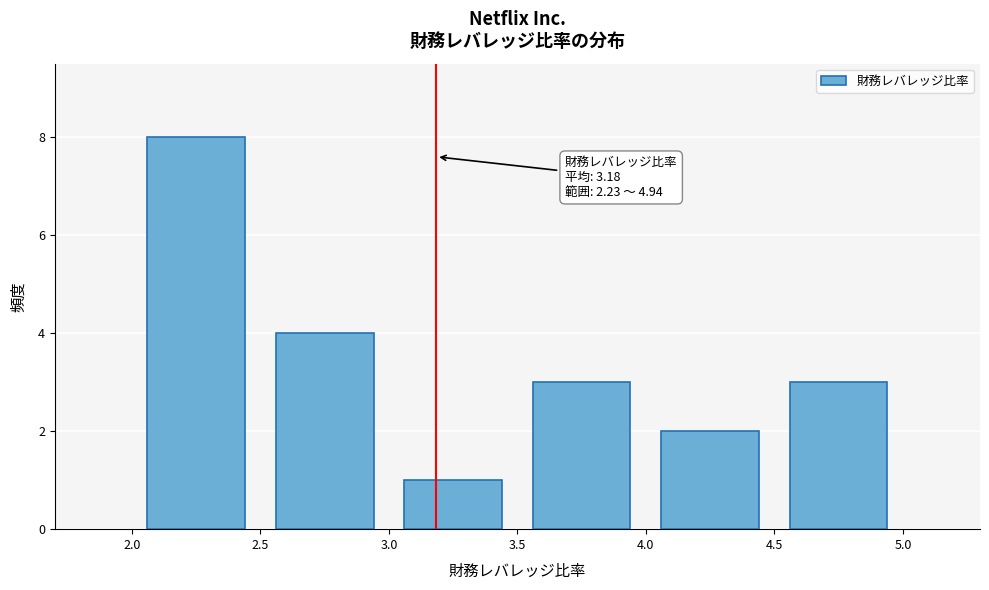

Which range on the x-axis has the tallest bar?

2.0 to 2.5